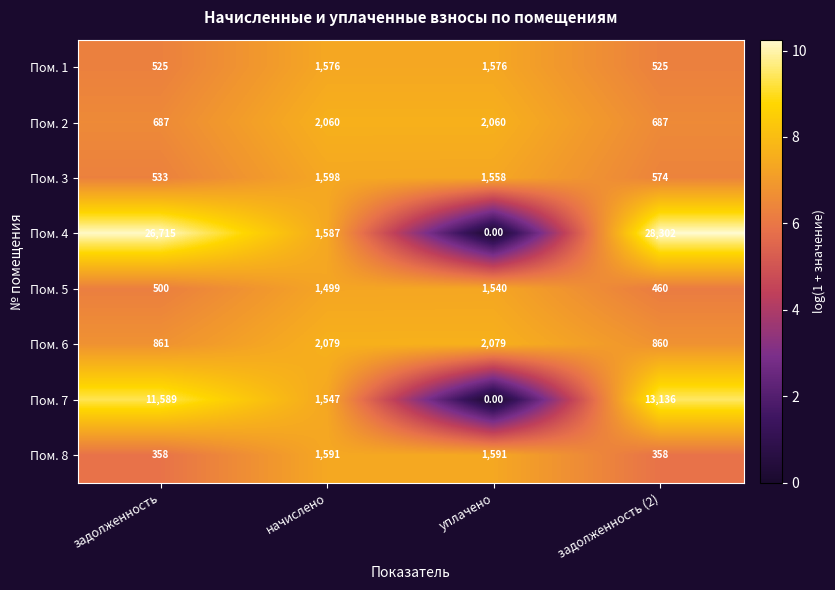

At which category is the sum across all series the highest?

задолженность (2)